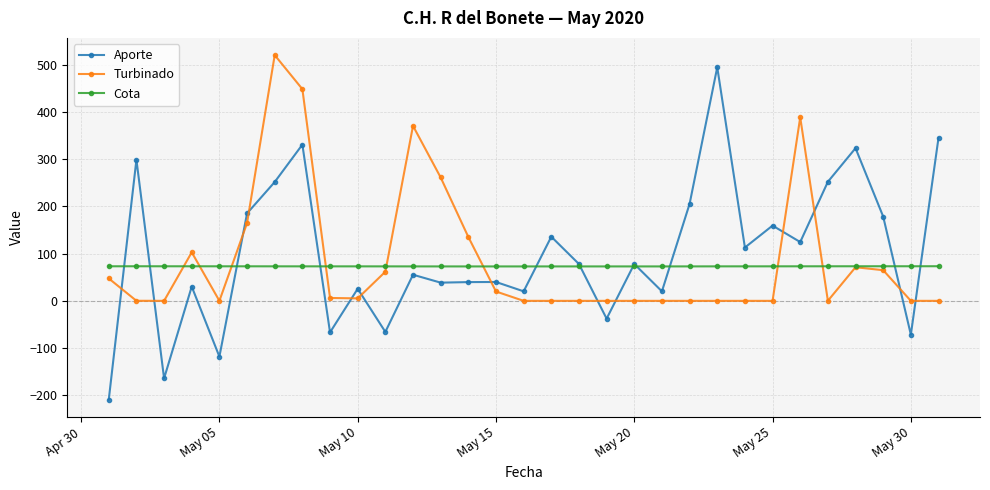

List the series in order of their peak value, highest first.

Turbinado, Aporte, Cota